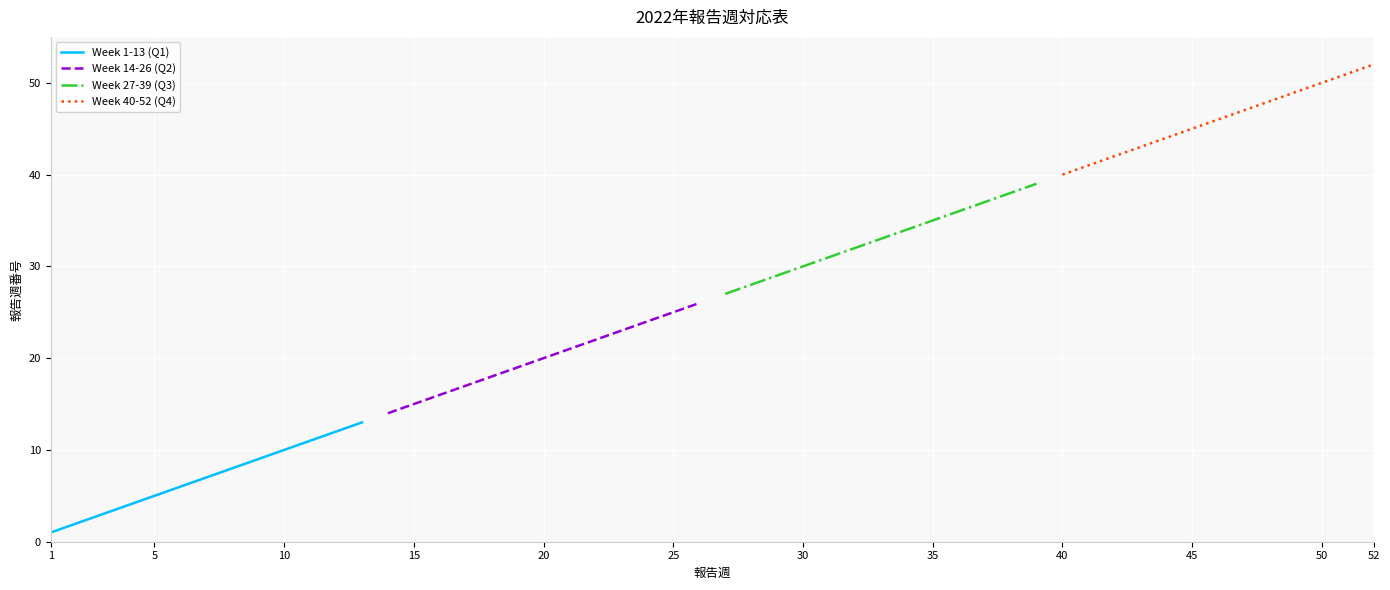

Rank the series by their average value, from highest to lowest.

Week 40-52 (Q4), Week 27-39 (Q3), Week 14-26 (Q2), Week 1-13 (Q1)